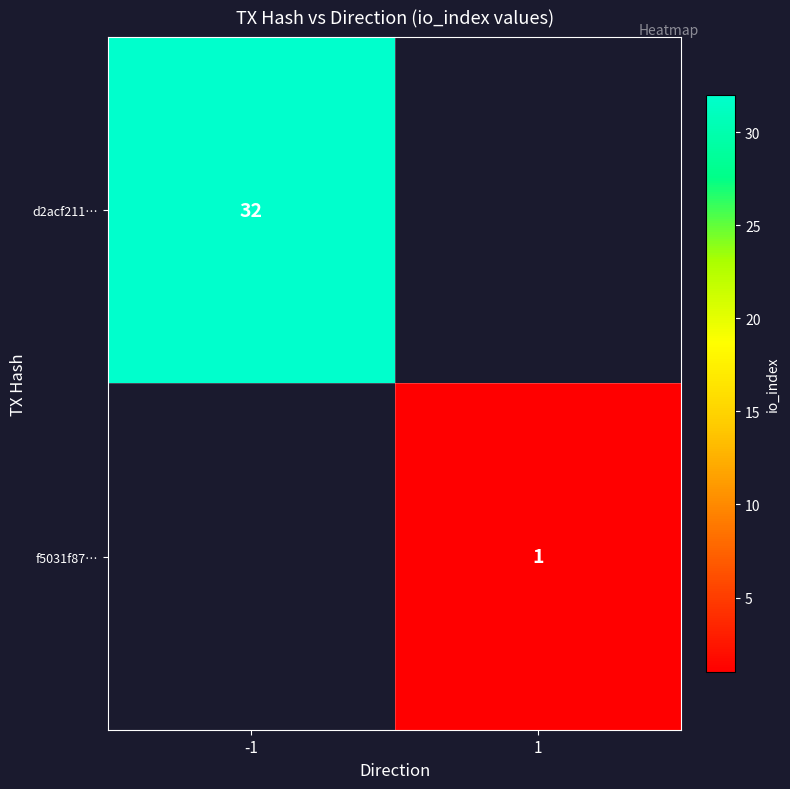

True or false: d2acf211… has a value of 20 at -1.

False